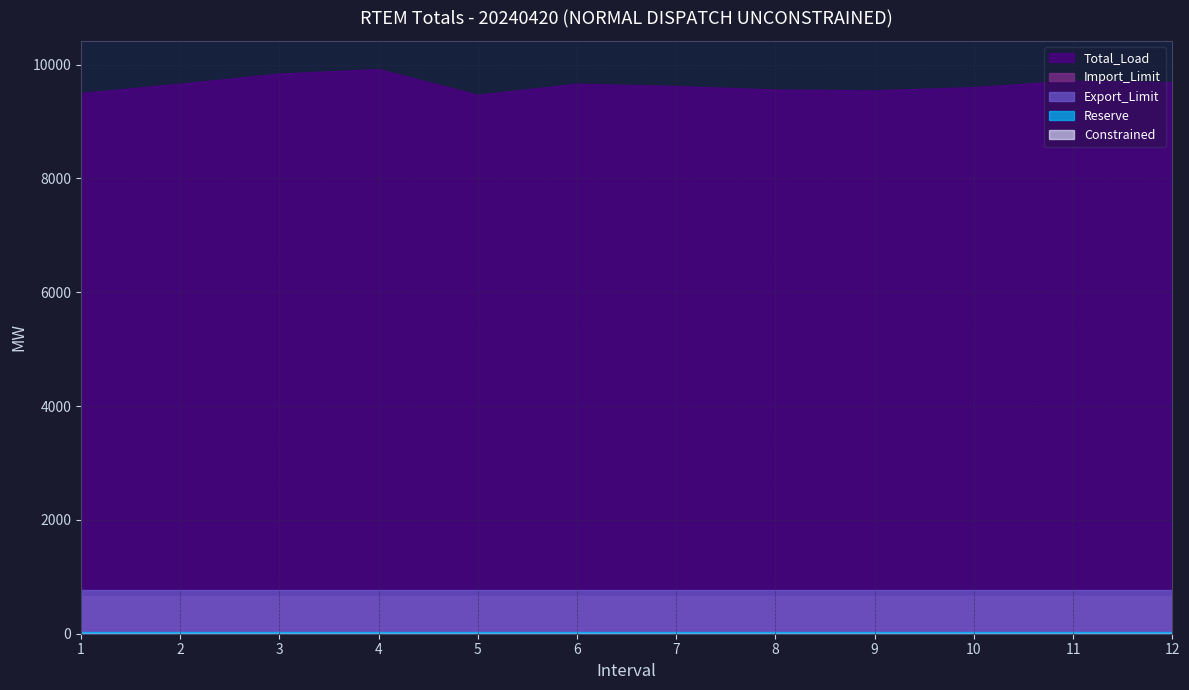

Rank the series by their maximum value, from lowest to highest.

Constrained, Reserve, Import_Limit, Export_Limit, Total_Load